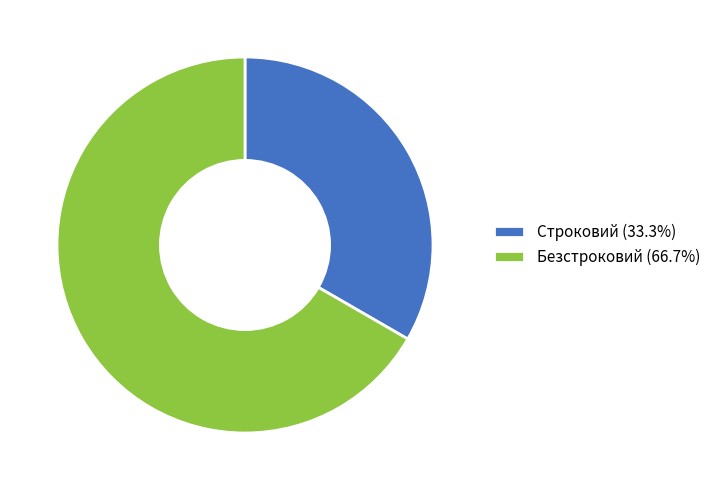

Is the sum of Безстроковий (66.7%) and Строковий (33.3%) greater than half?

Yes